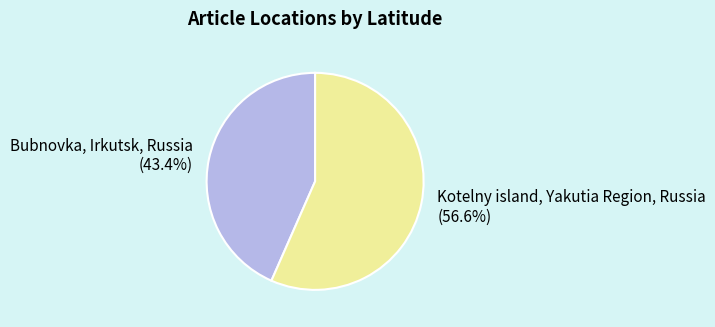

To the nearest percent, what is the average slice percentage?

50%